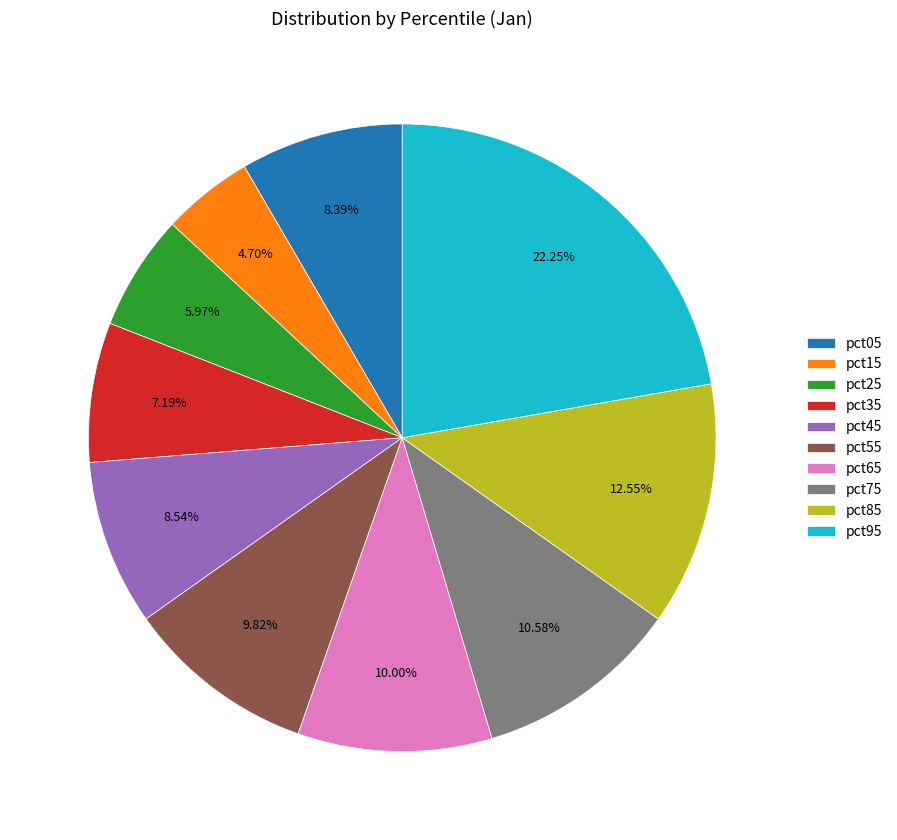

Combined, what portion of the pie is pct65 and pct85?

22.6%